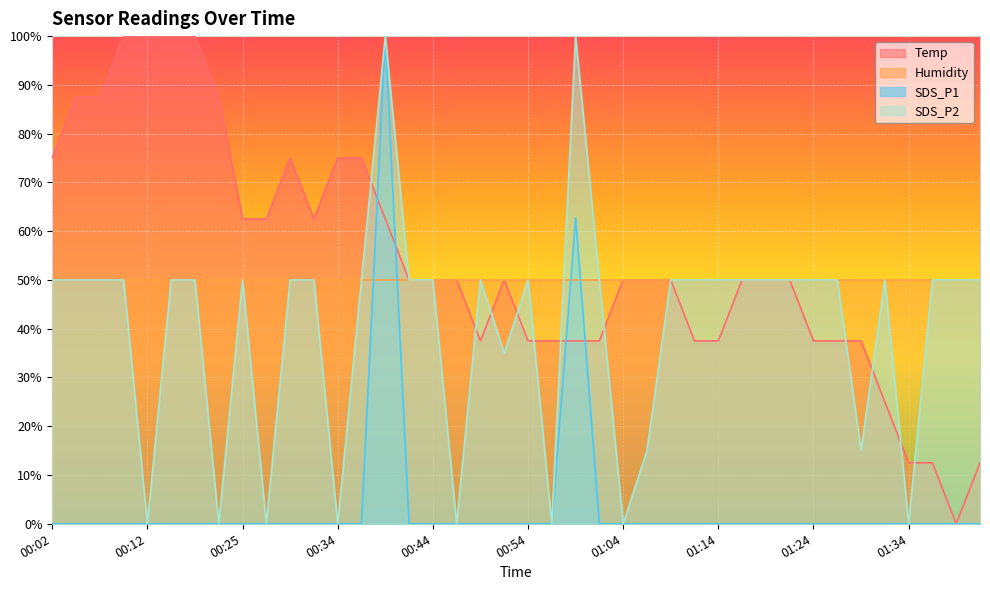

What is the highest value of the Temp series?

100.0